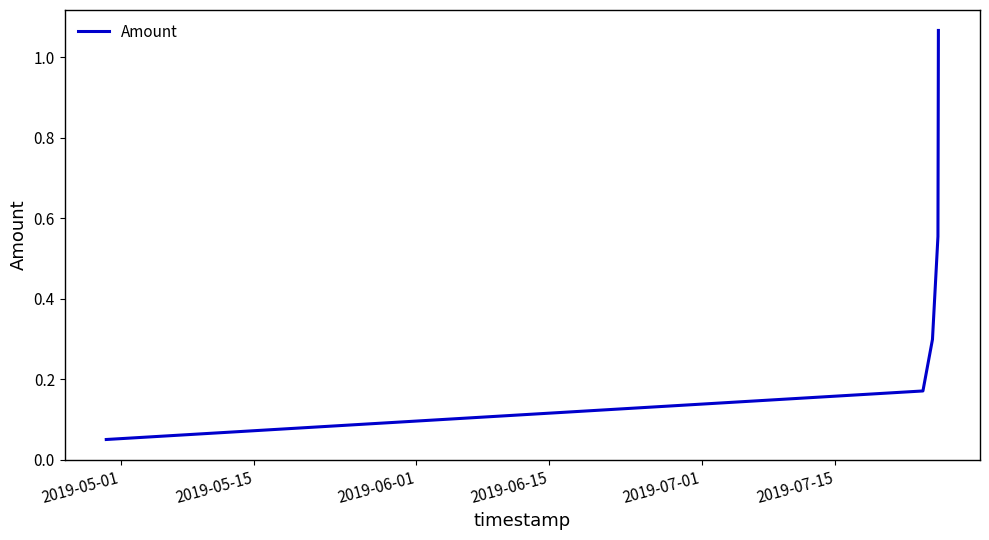

What is the difference between the maximum and minimum values?

1.0